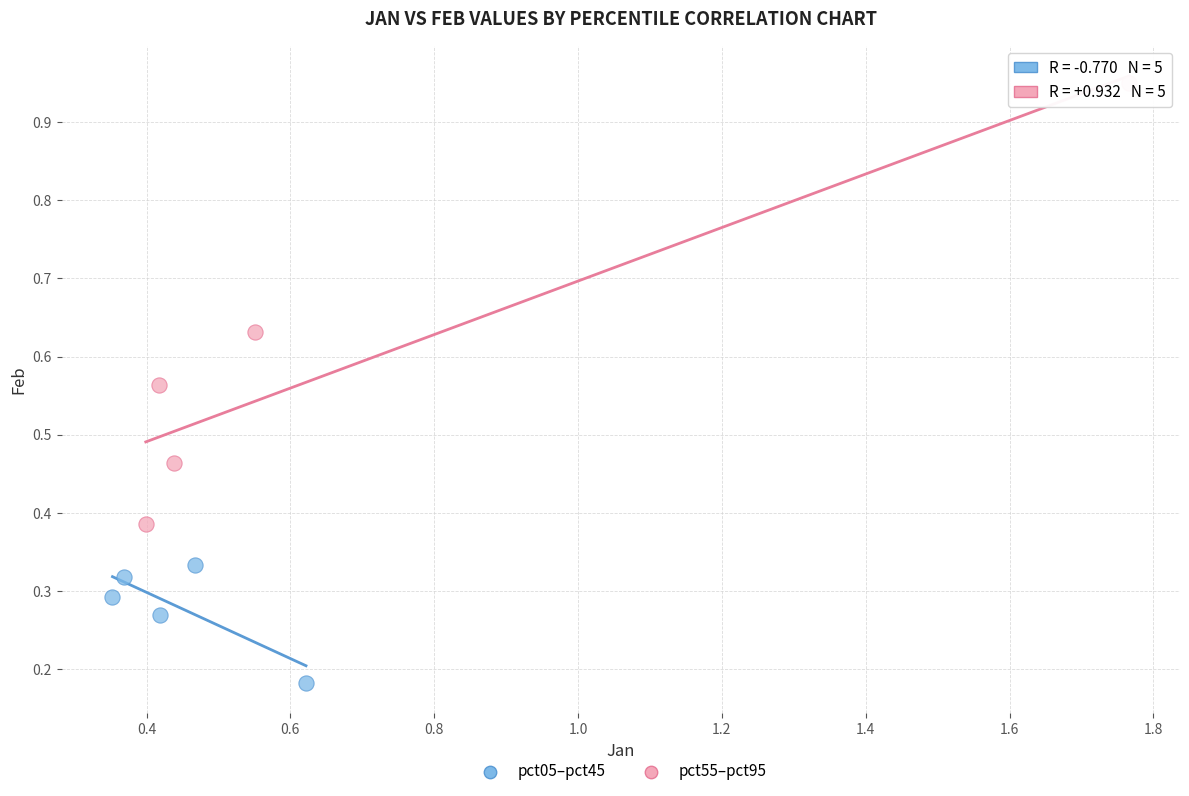

Which series reaches the minimum Y coordinate?

pct05–pct45